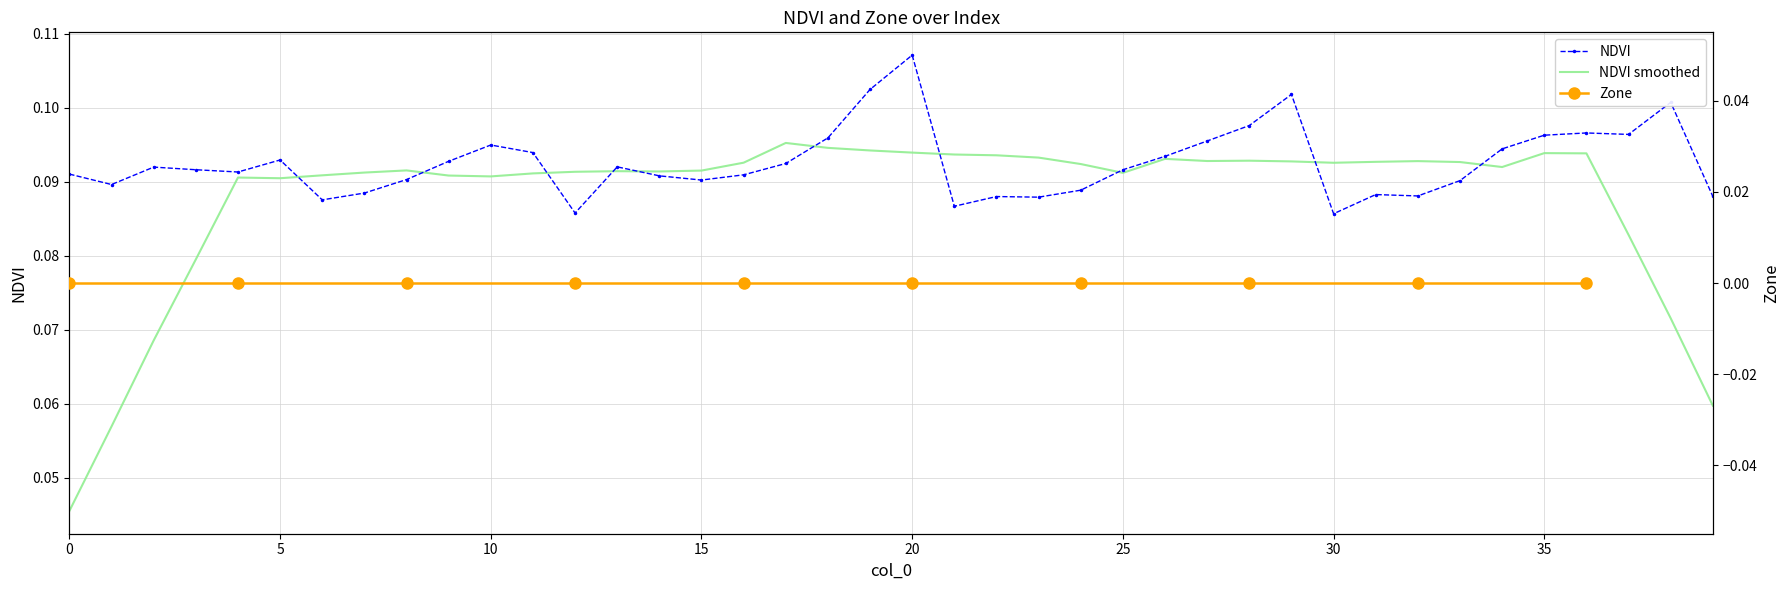

Which category has the highest value across all series?

20